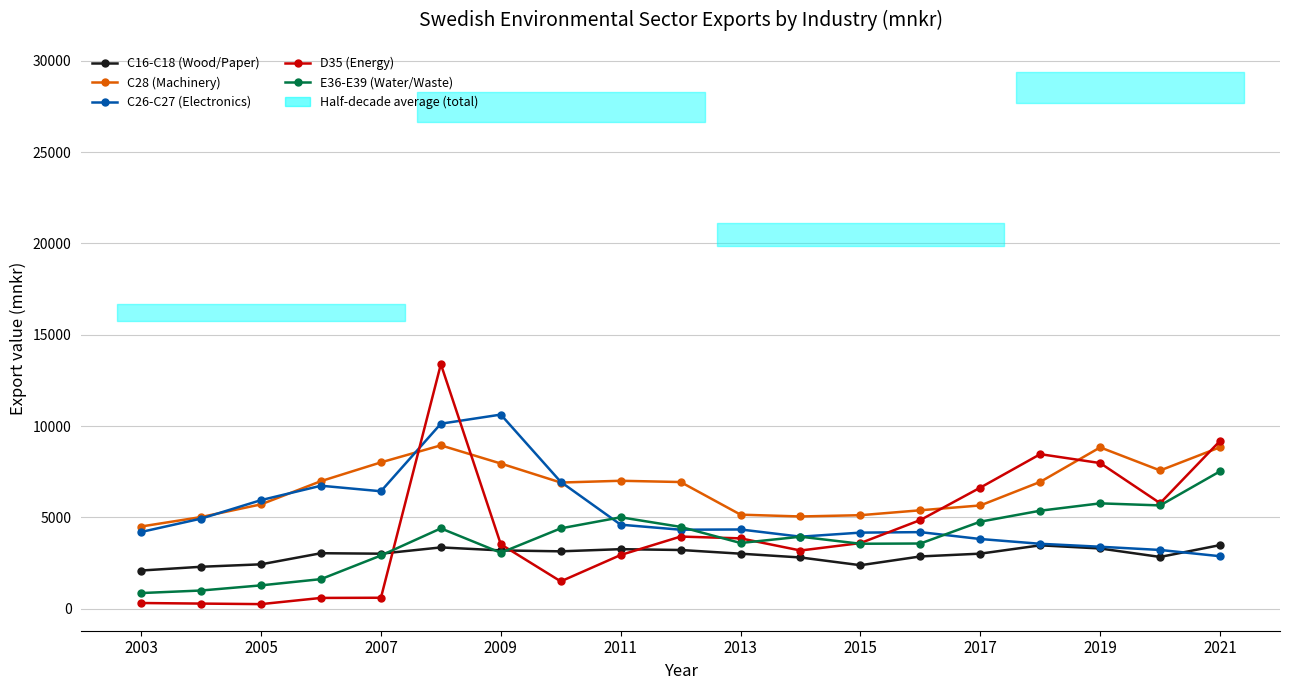

True or false: D35 (Energy) and C28 (Machinery) intersect in this chart.

True